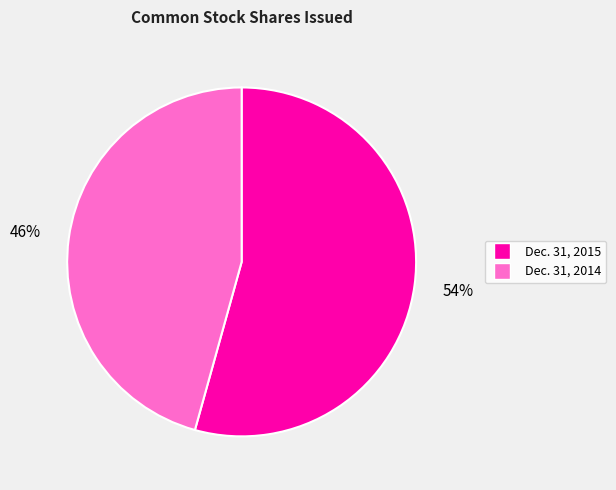

The Dec. 31, 2015 slice represents 66% of the pie. True or false?

False